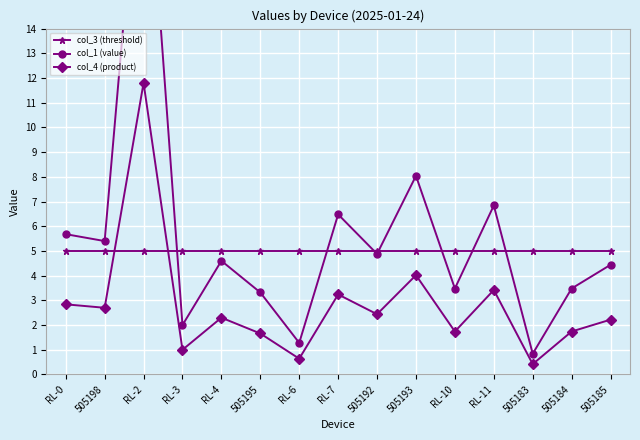

List the series in order of their overall mean, lowest first.

col_4 (product), col_3 (threshold), col_1 (value)